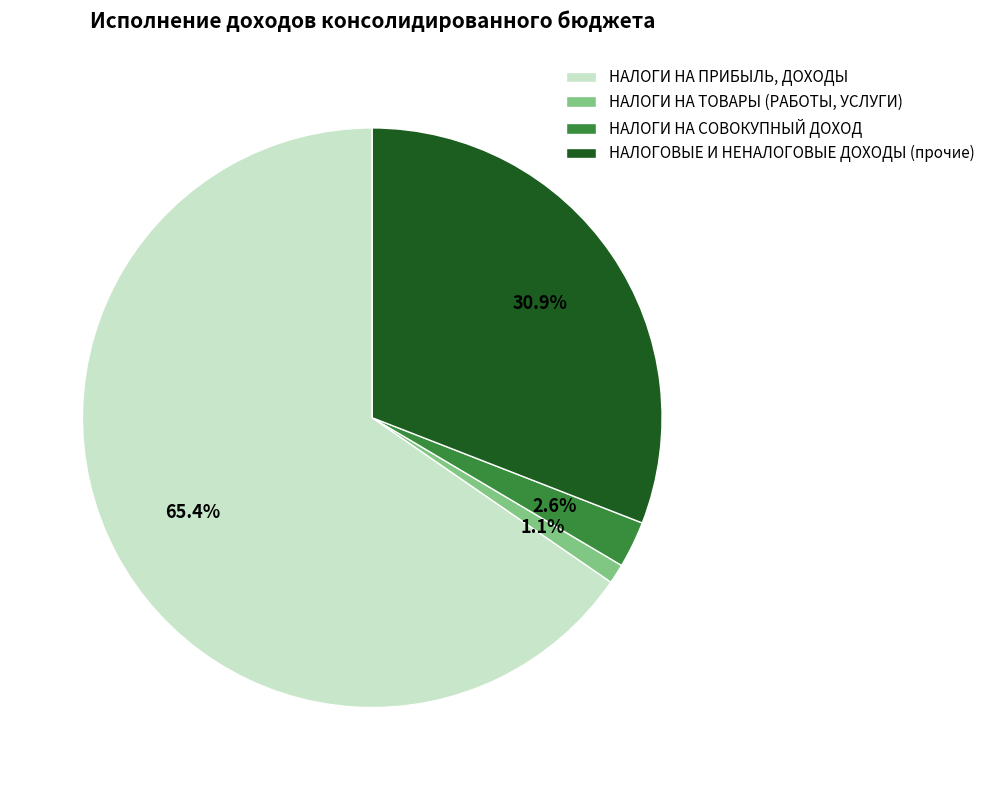

What is the smallest slice in the pie chart?

НАЛОГИ НА ТОВАРЫ (РАБОТЫ, УСЛУГИ)